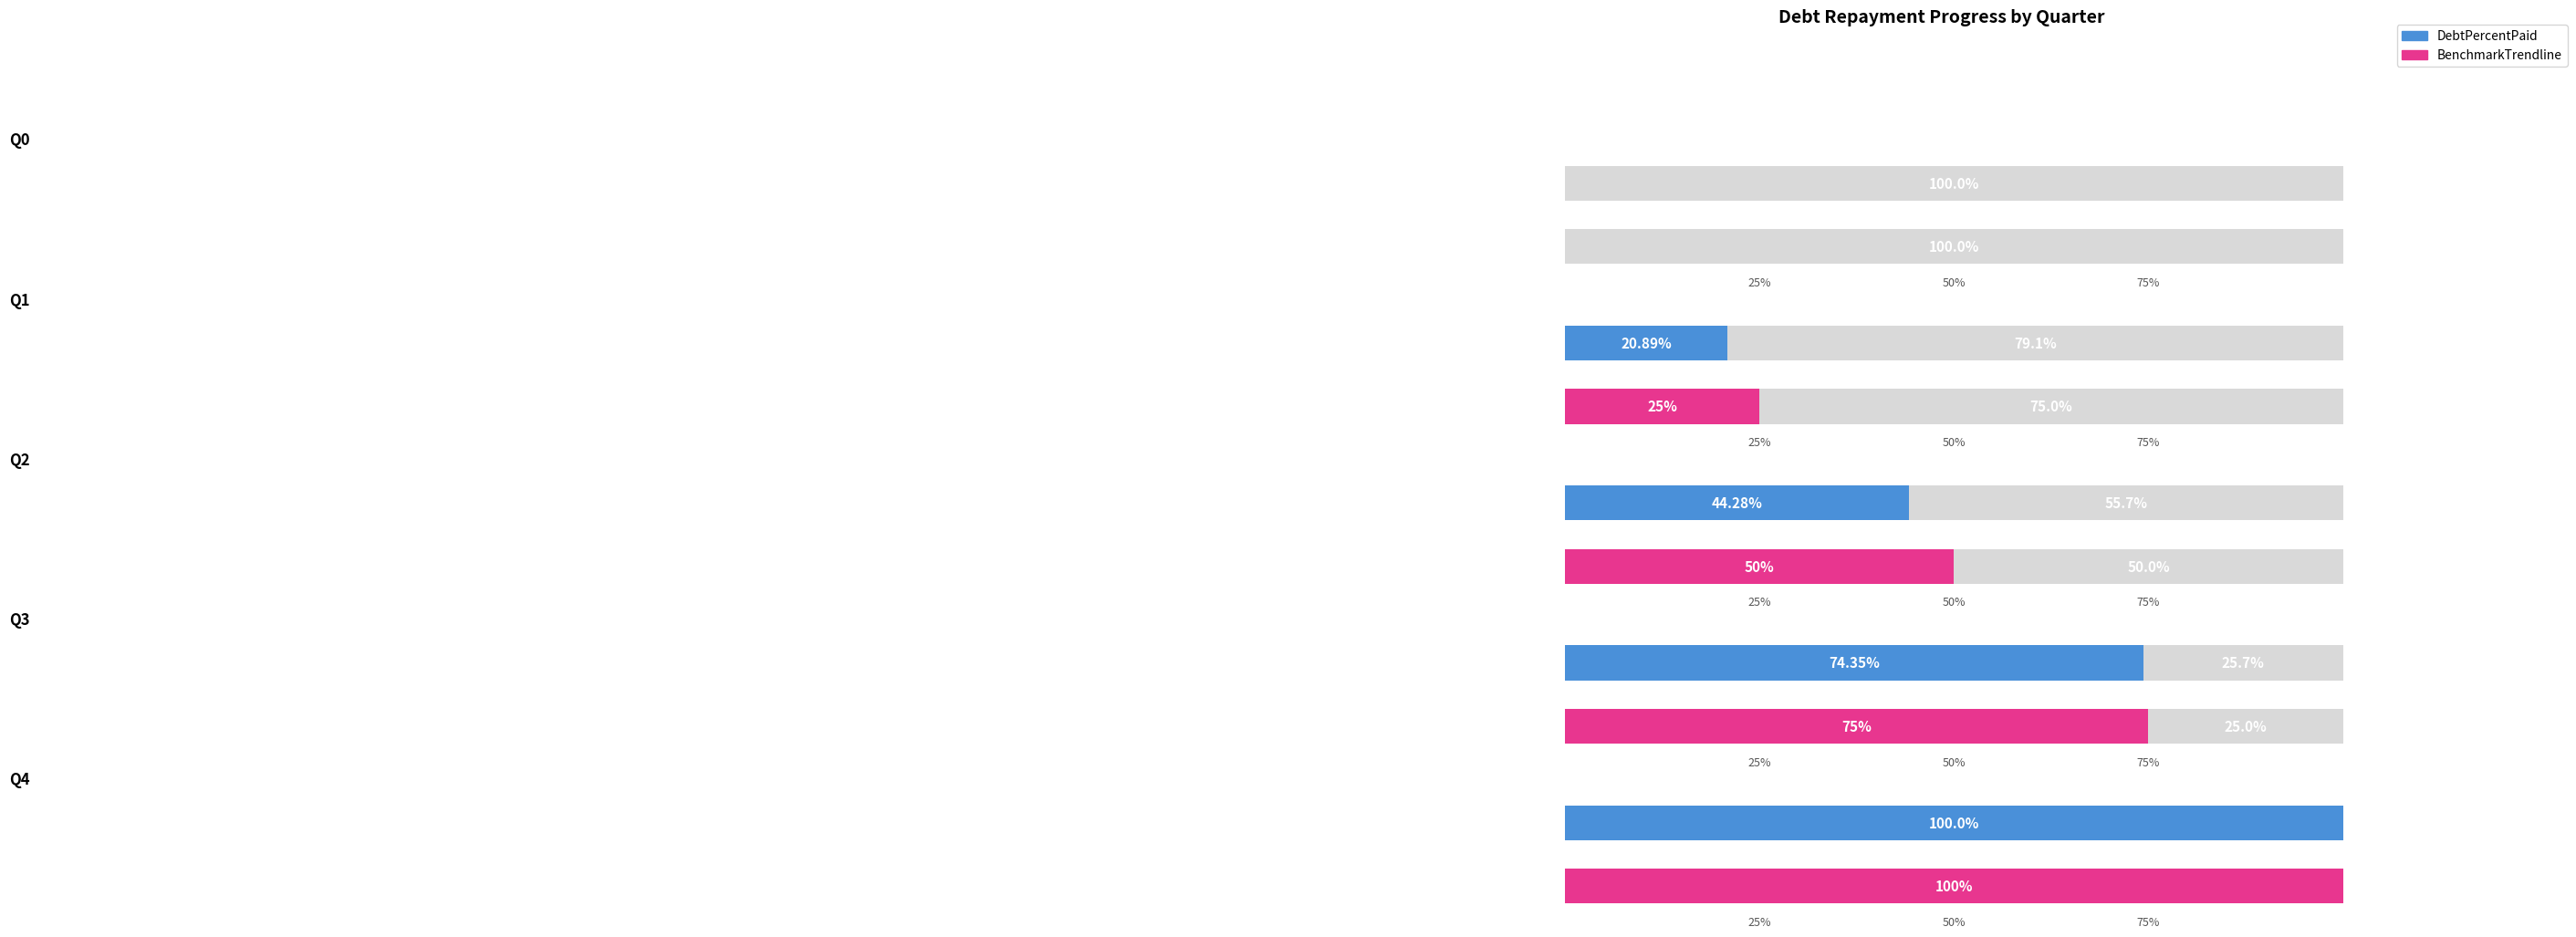

What is the maximum value shown in the chart?

100.0